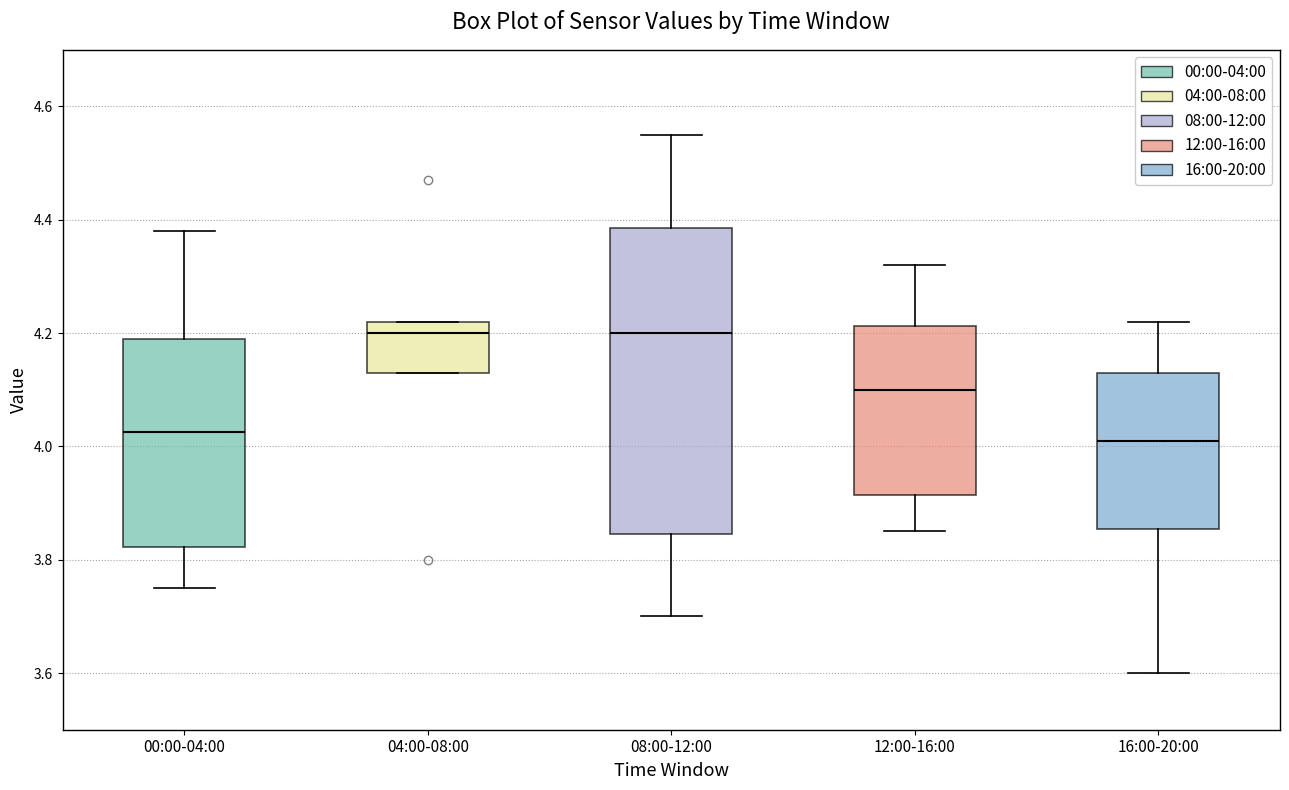

Comparing the boxes themselves (not the whiskers), which one is the tallest?

08:00-12:00